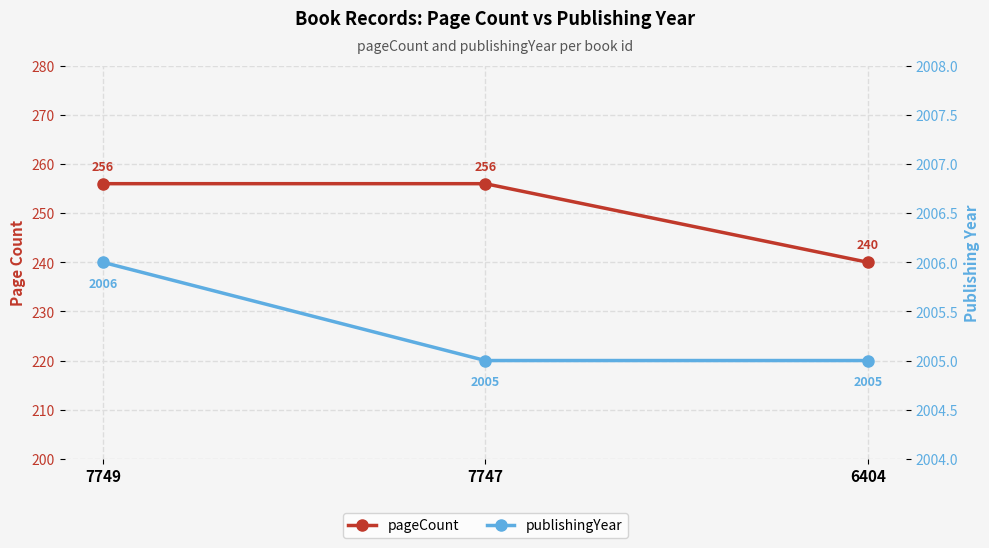

Rank the series by their maximum value, from highest to lowest.

publishingYear, pageCount